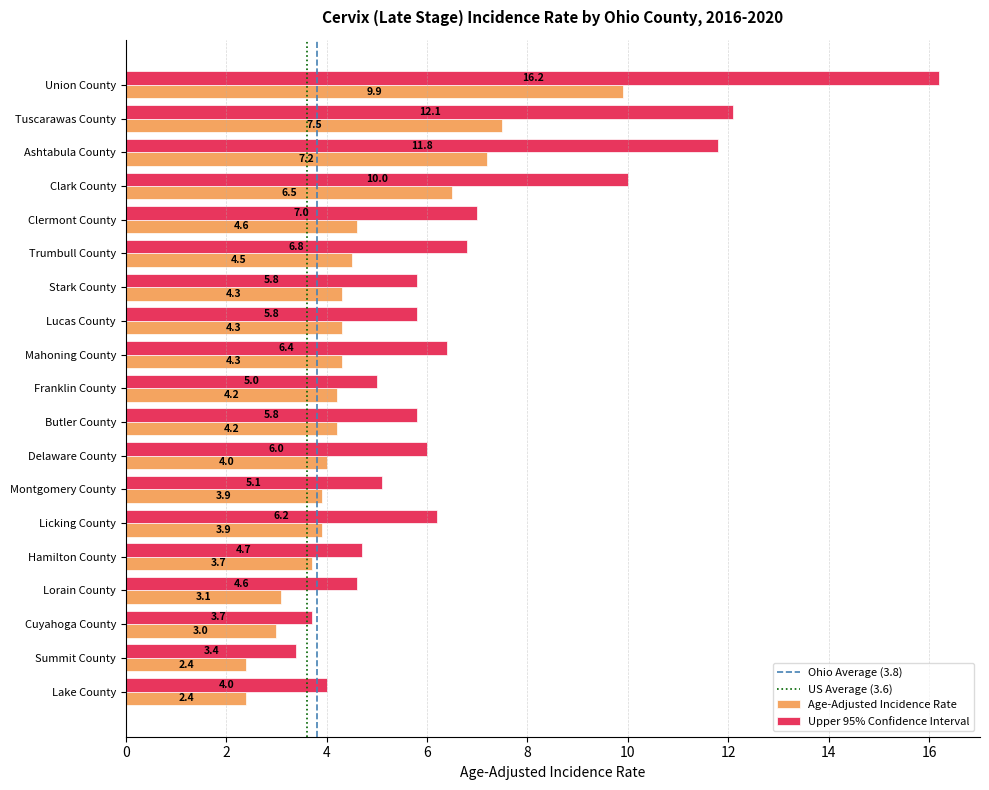

What is the difference between the second highest and second lowest values in the Age-Adjusted Incidence Rate series?

5.1